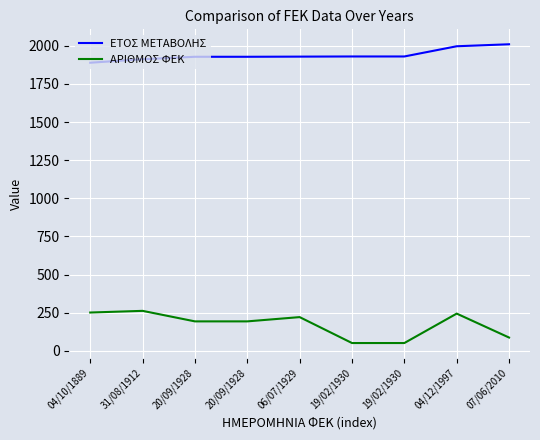

Which series has the largest range (max minus min)?

ΑΡΙΘΜΟΣ ΦΕΚ